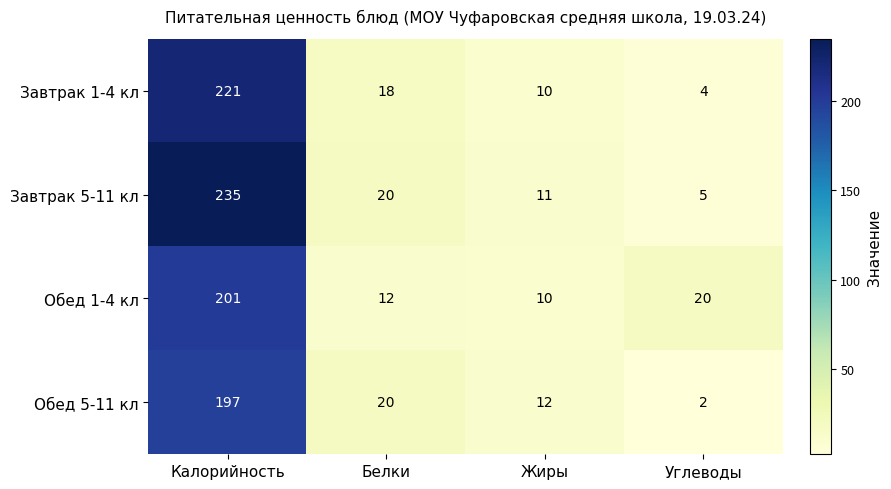

What is the total value across all series at Белки?

70